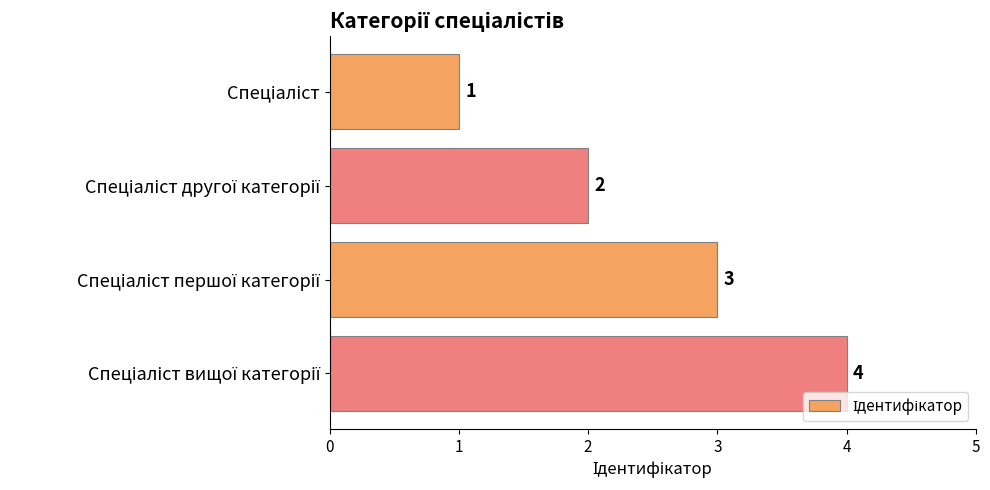

What is the minimum value shown in the chart?

1